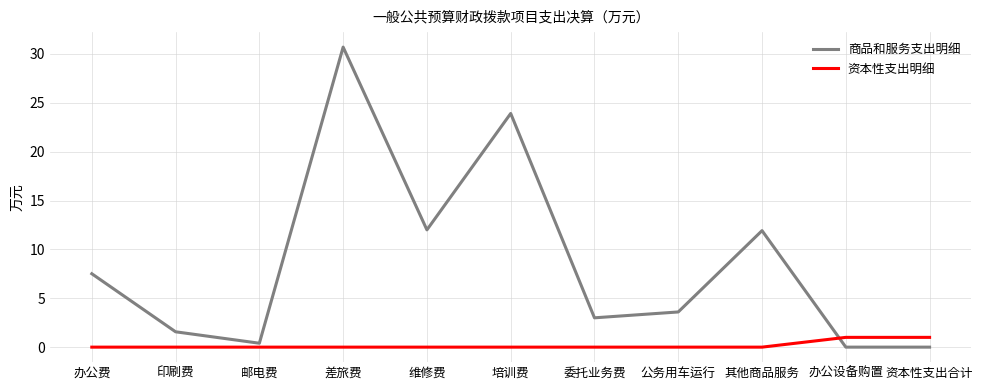

True or false: 资本性支出明细 and 商品和服务支出明细 intersect in this chart.

True